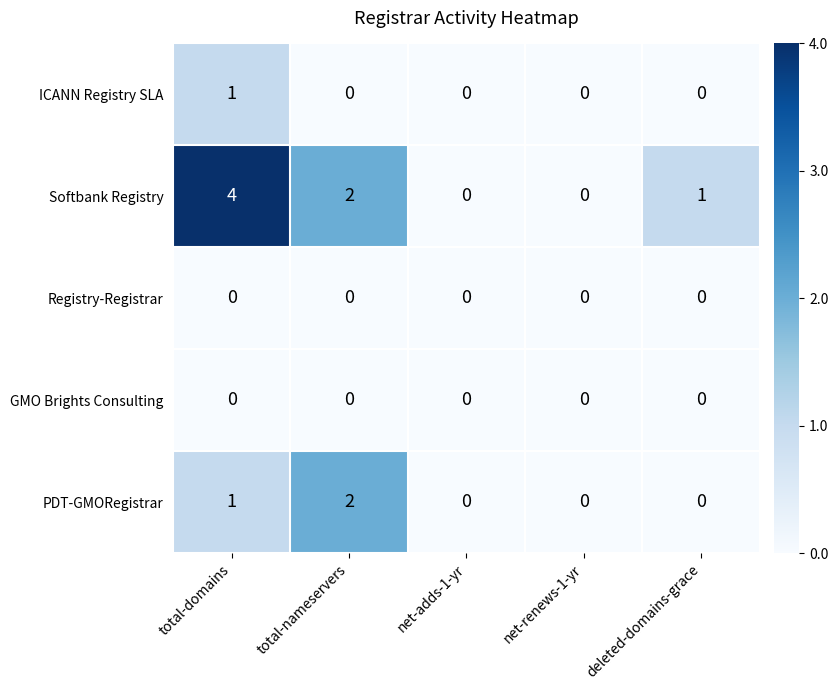

Which series has the largest total across all categories?

Softbank Registry